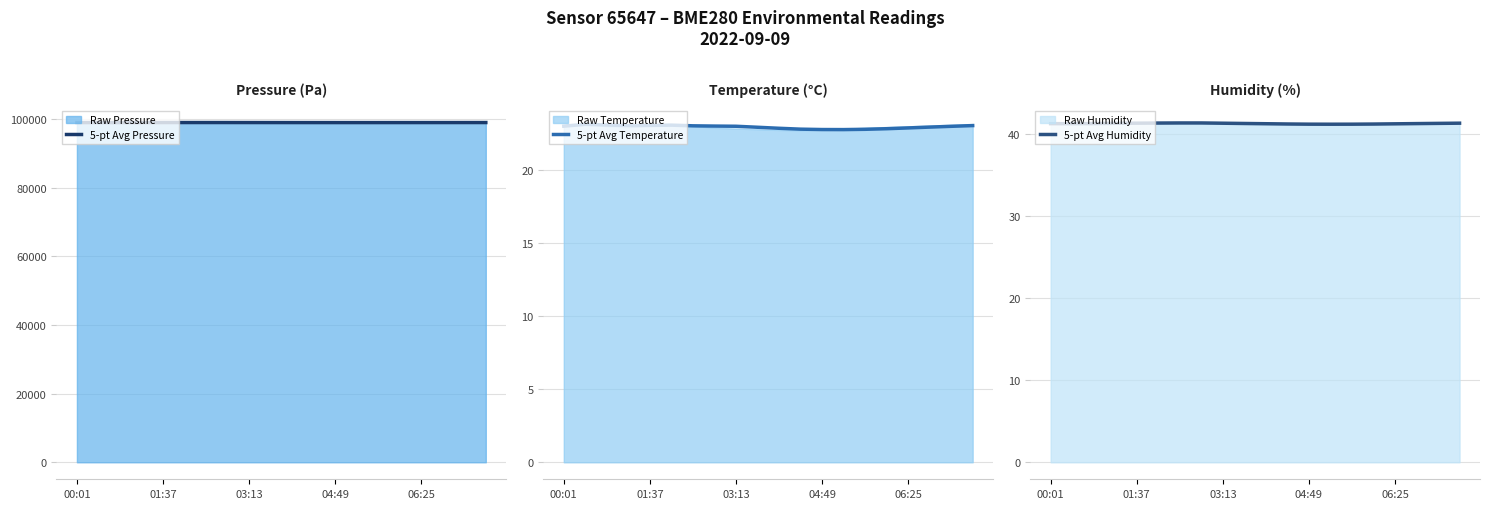

What is the minimum value for 5-pt Avg Pressure?

98958.6